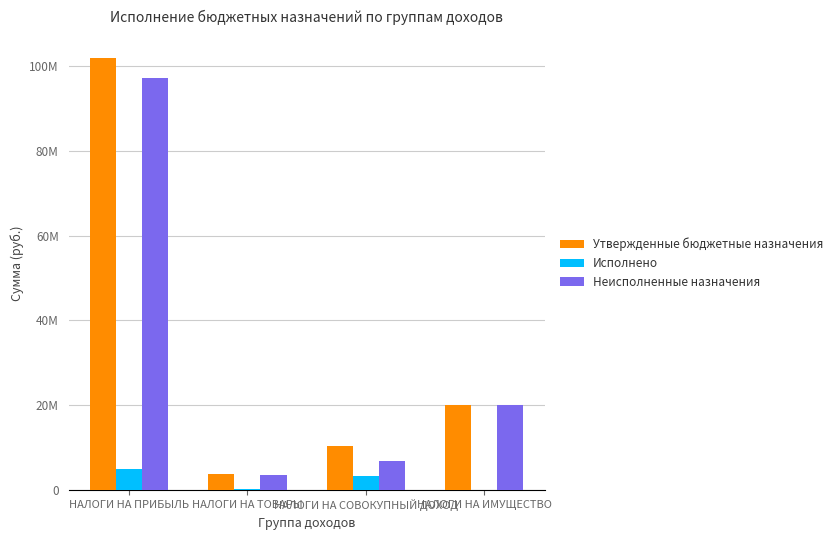

What is the value of the Утвержденные бюджетные назначения bar at the 1st from the left?

101965295.0